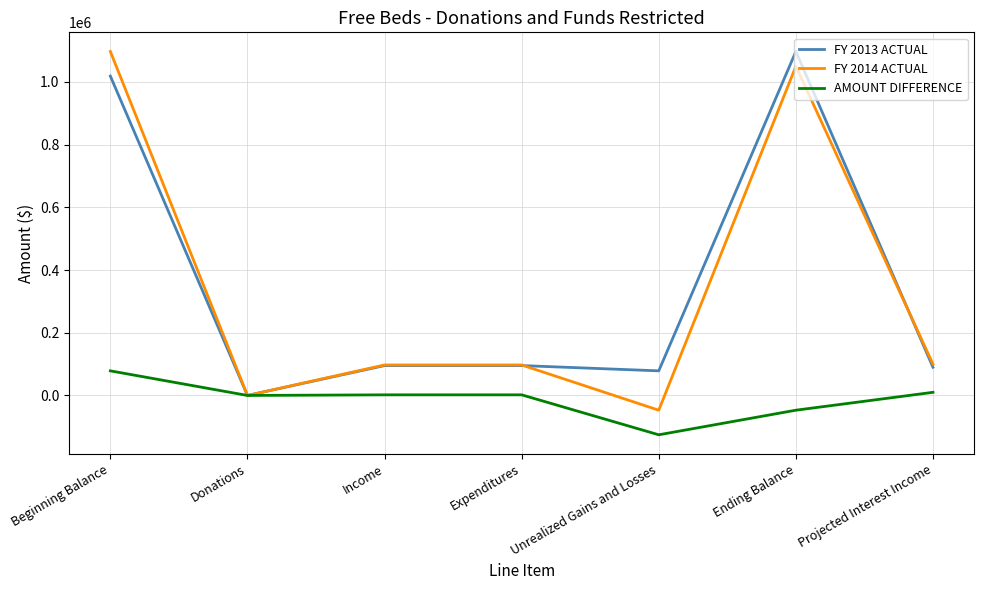

Which series has the largest total across all categories?

FY 2013 ACTUAL